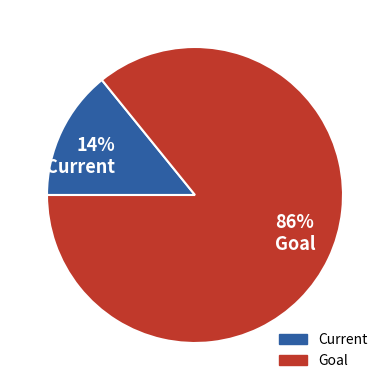

Is it true that Goal is 98% of the pie?

False